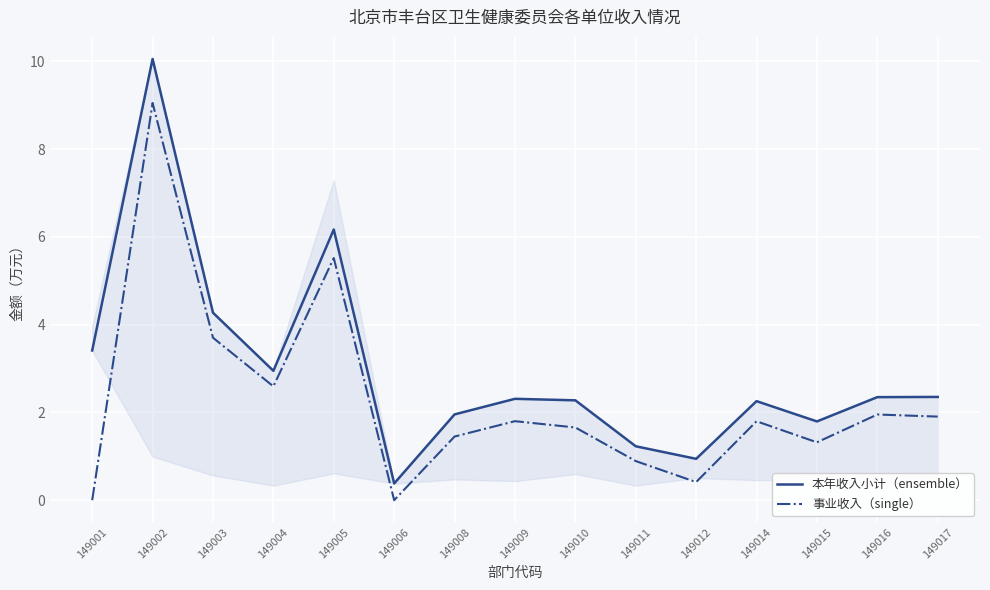

True or false: 本年收入小计（ensemble） has more than 0 interior local peaks.

True